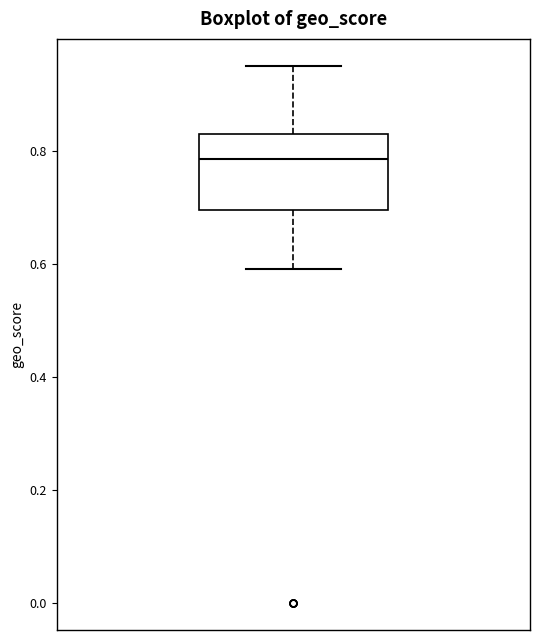

Transcribe this box plot: give where the median line is, the range the box spans, and where the two whiskers end, as read against the y-axis. The values are not printed on the chart, so give them approximately, as read against the axis.

median 0.78, box 0.70 to 0.84, whiskers 0.60 to 0.96